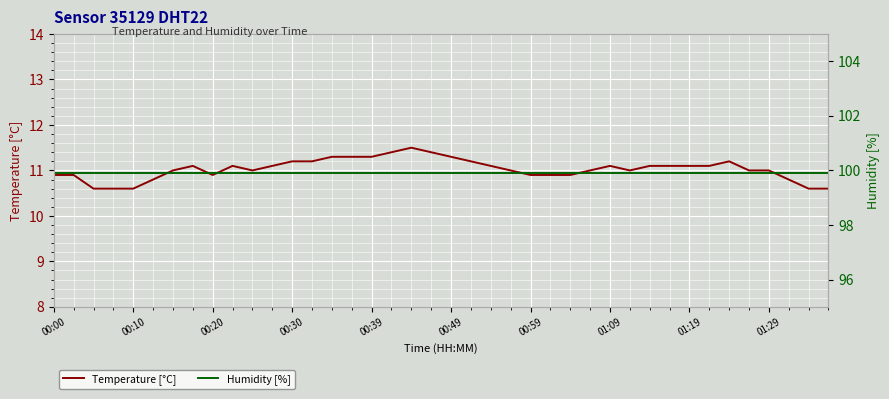

Is the value of Humidity [%] at 15 greater than the value of Temperature [°C] at 30?

Yes